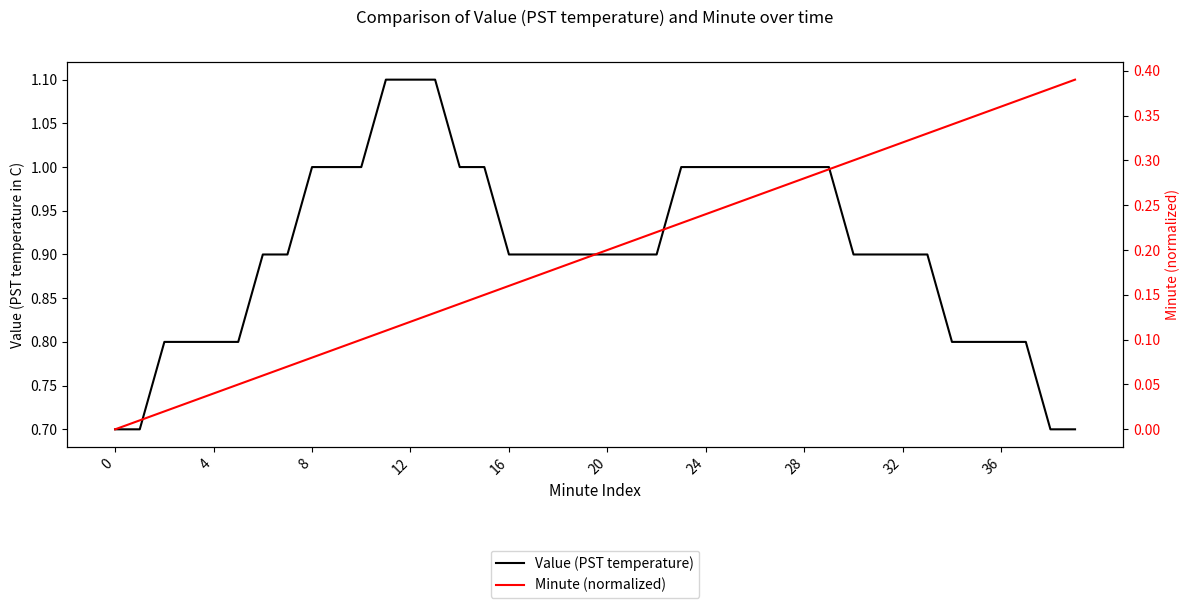

Is the value of Minute (normalized) at 28 greater than the value of Value (PST temperature) at 0?

No